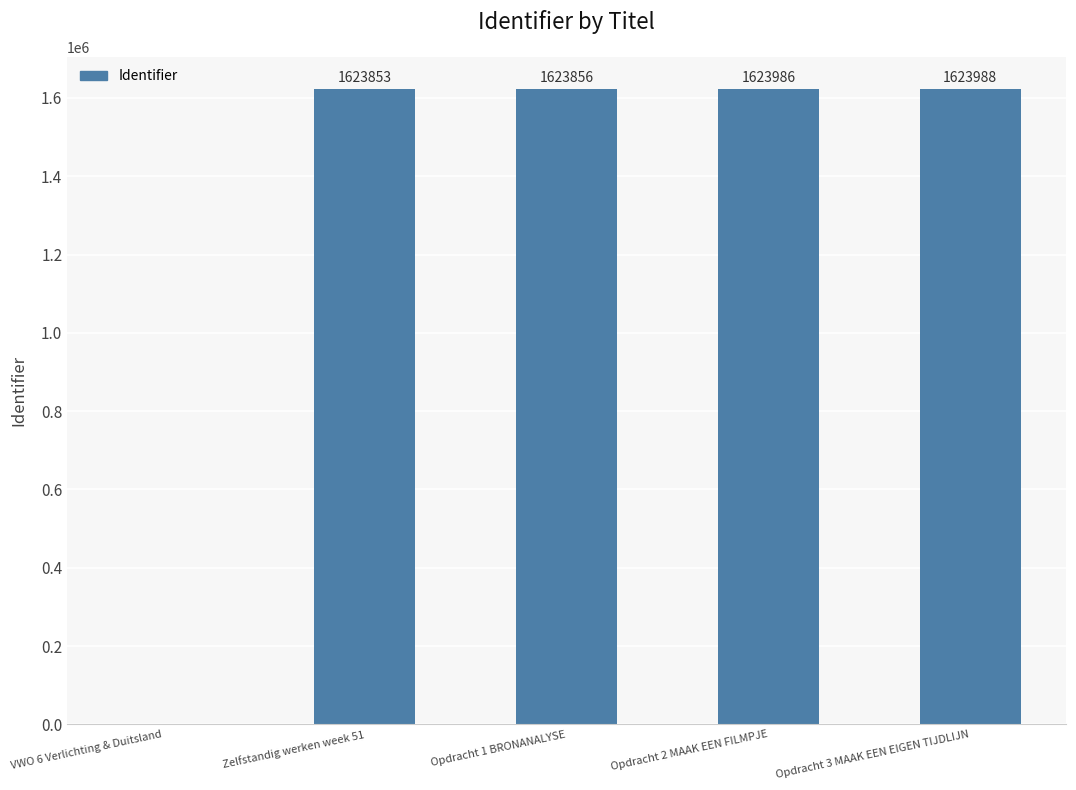

What is the change in value from Zelfstandig werken week 51 to Opdracht 1 BRONANALYSE?

+3